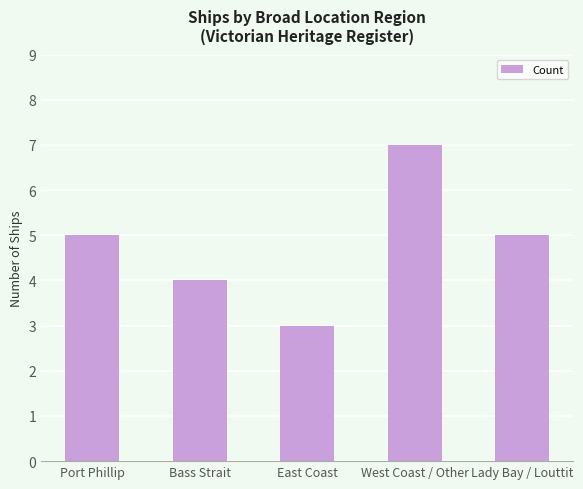

Which label corresponds to the largest value in the chart?

West Coast / Other